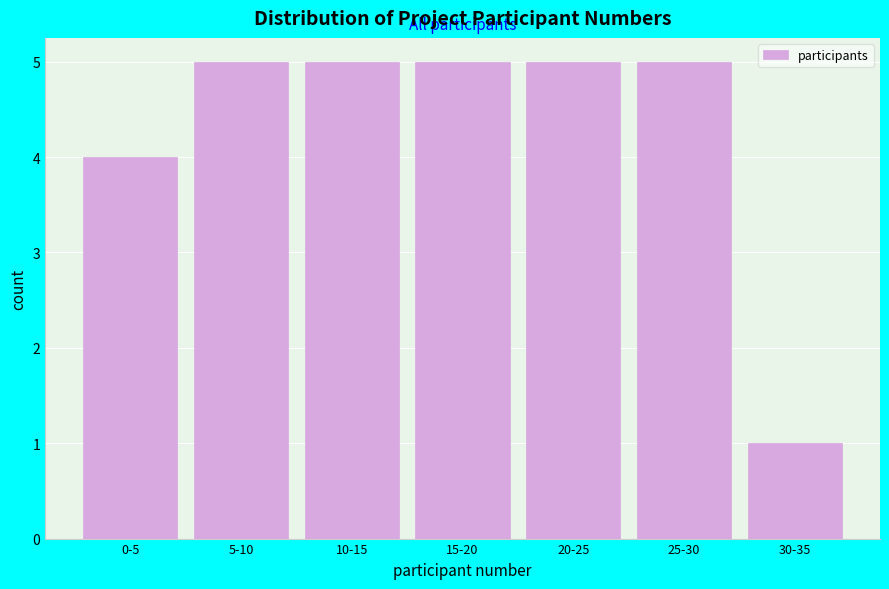

Reading right to left, list all the values displayed in this chart.

1	5	5	5	5	5	4